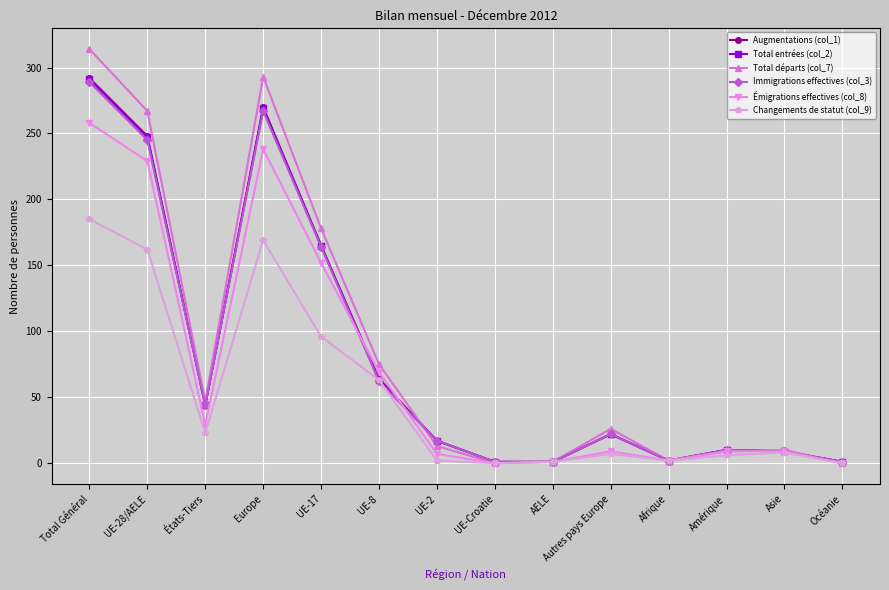

At which category is the sum across all series the highest?

Total Général